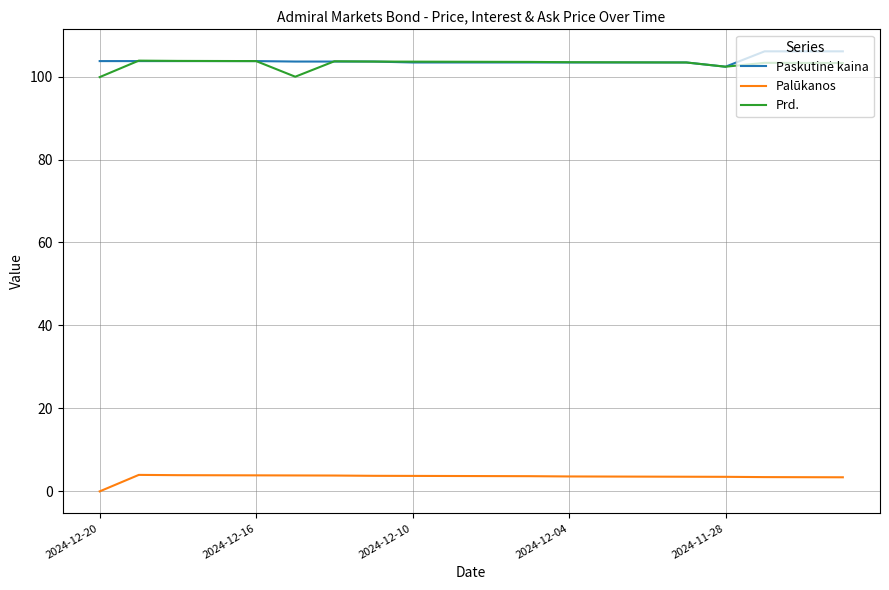

At how many categories does at least one series exceed 80?

20